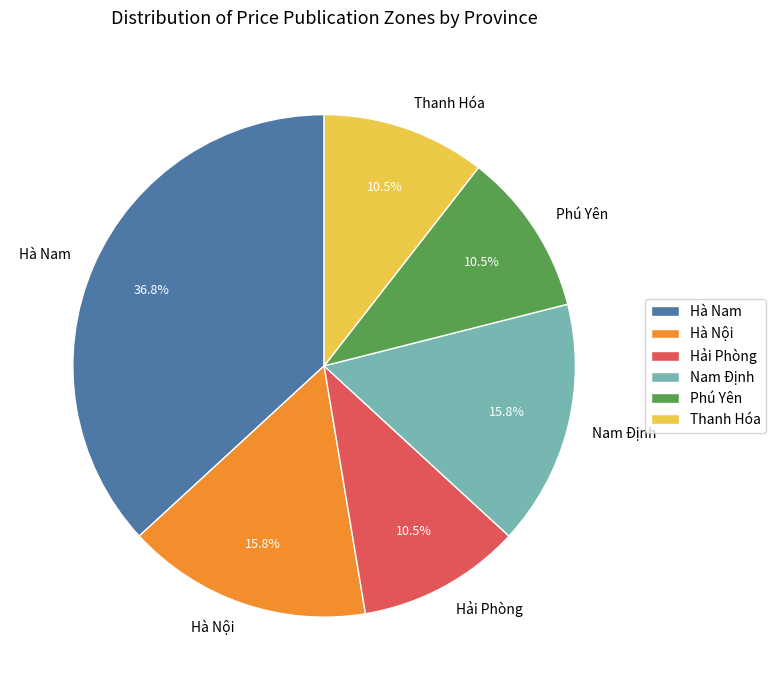

Which category has the biggest portion of the pie?

Hà Nam